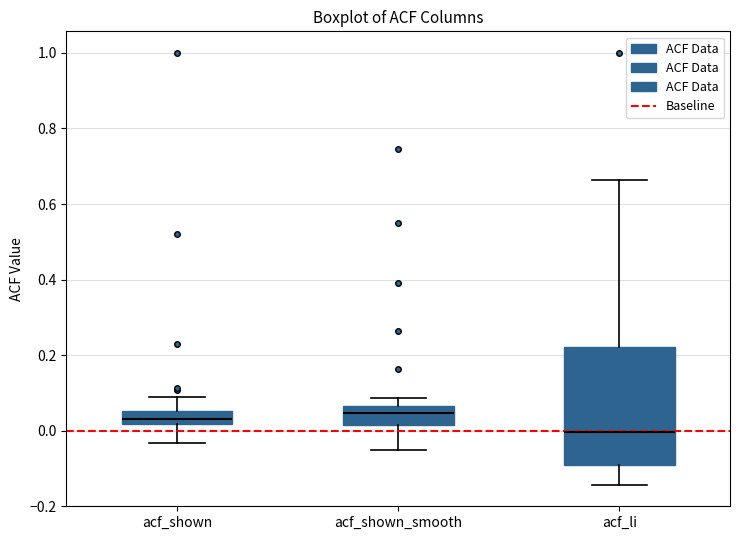

Which box is the tallest, from its lower edge to its upper edge?

acf_li